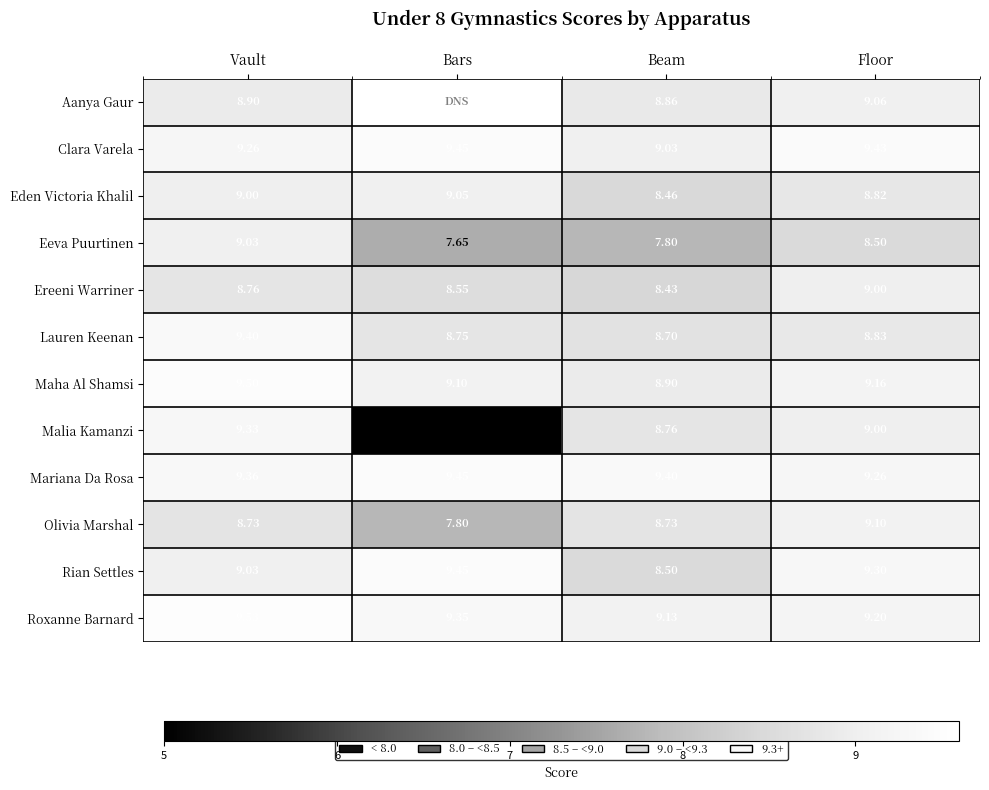

Is the value of Roxanne Barnard at Beam greater than the value of Rian Settles at Beam?

Yes